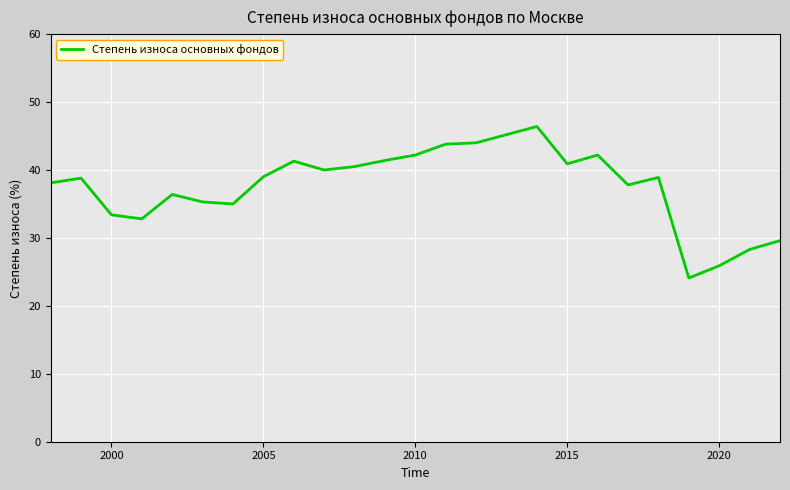

What is the minimum value shown in the chart?

24.1